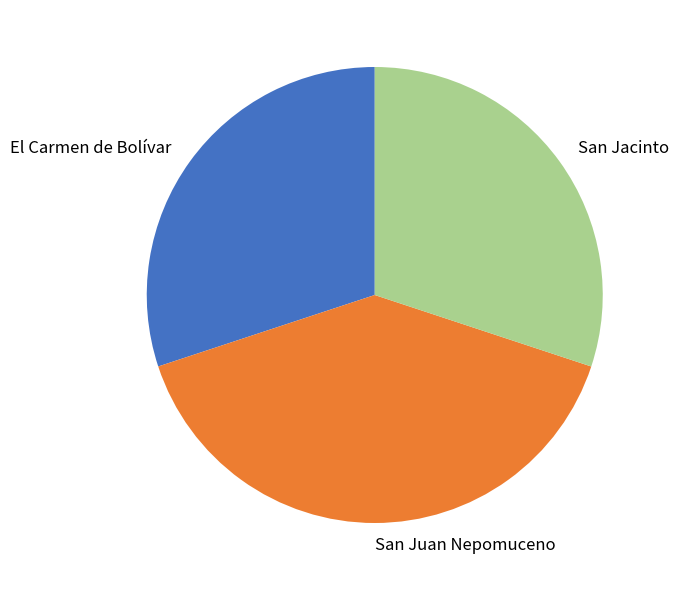

Does El Carmen de Bolívar represent more than half of the total?

No